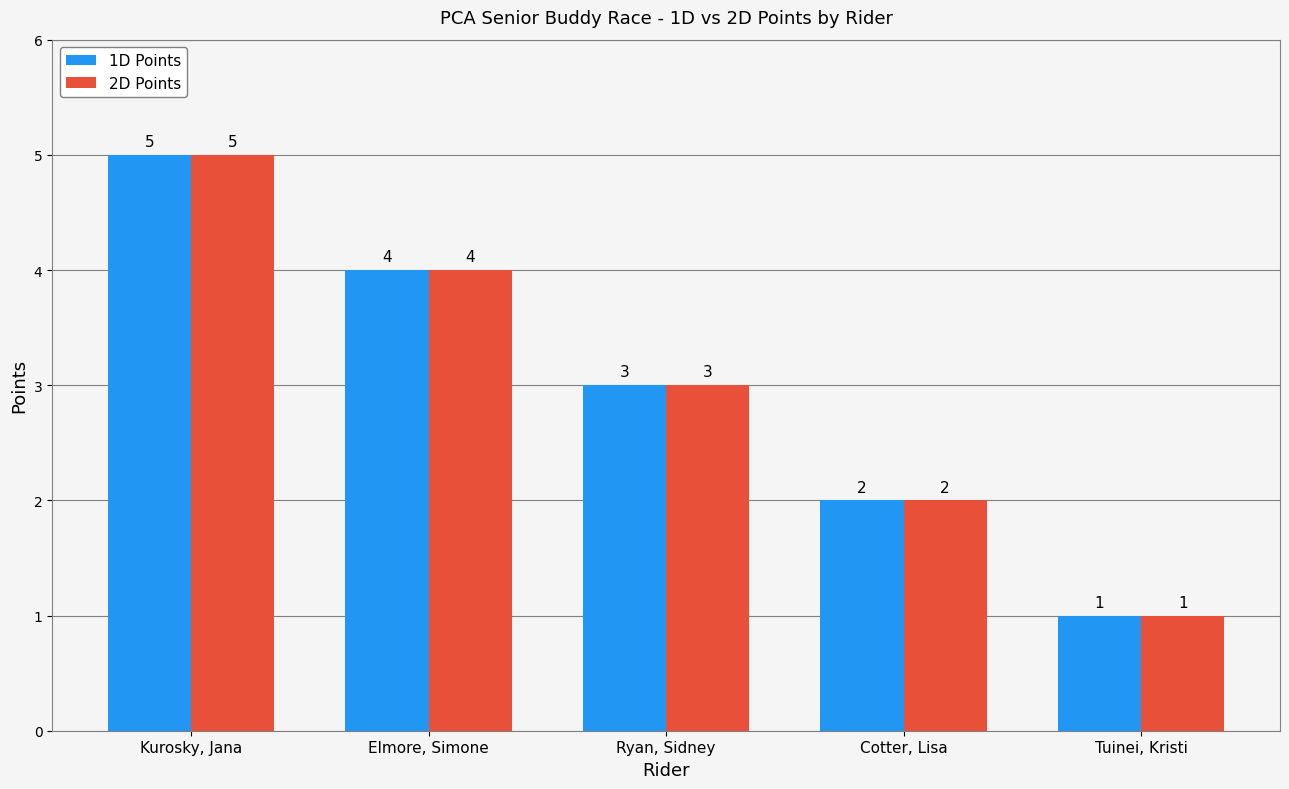

What is the difference between the 1D Points values at Elmore, Simone and Tuinei, Kristi?

3